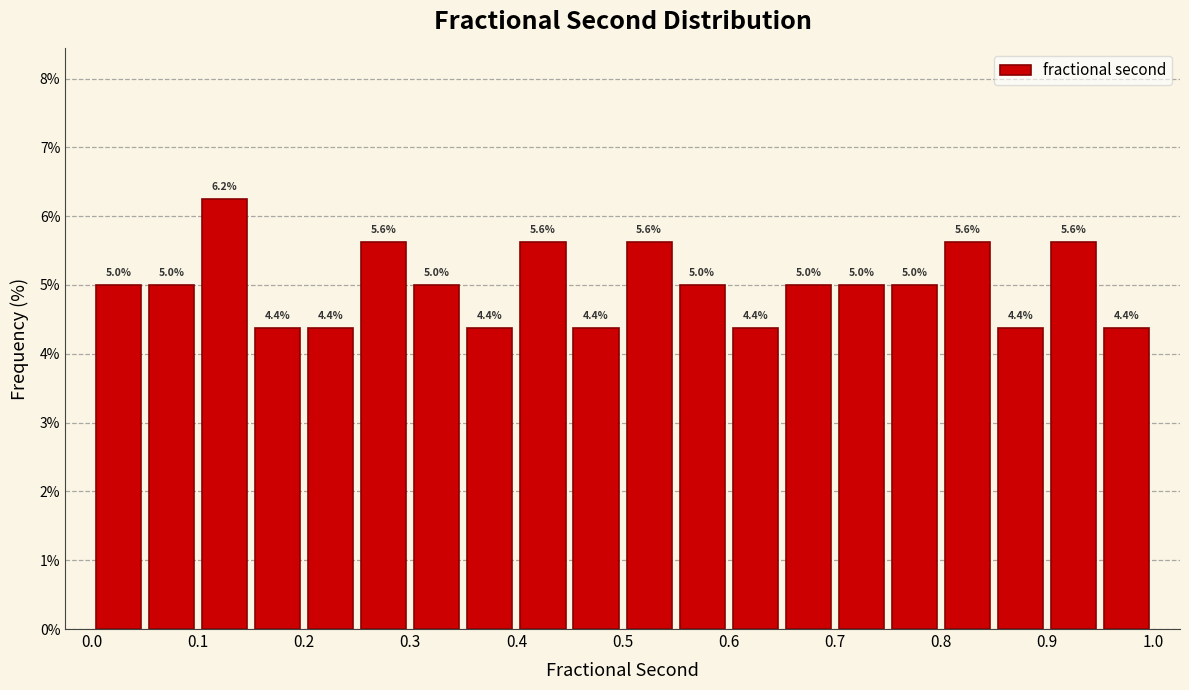

Which range on the x-axis has the tallest bar?

0.10 to 0.15